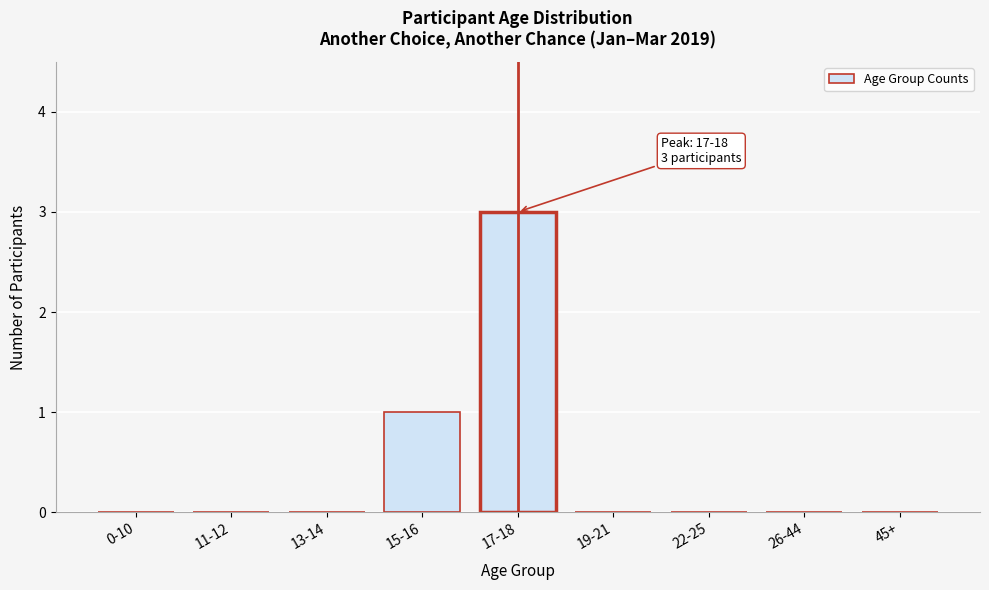

Reading left to right, transcribe all the data shown in this chart.

0-10=0	11-12=0	13-14=0	15-16=1	17-18=3	19-21=0	22-25=0	26-44=0	45+=0